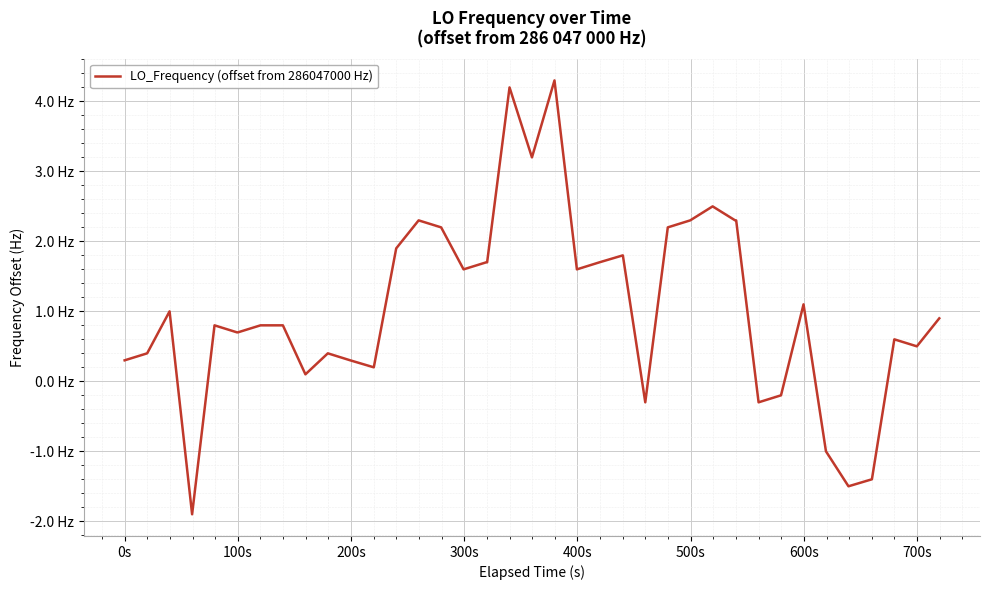

Does the chart display data point markers on the line(s)?

No